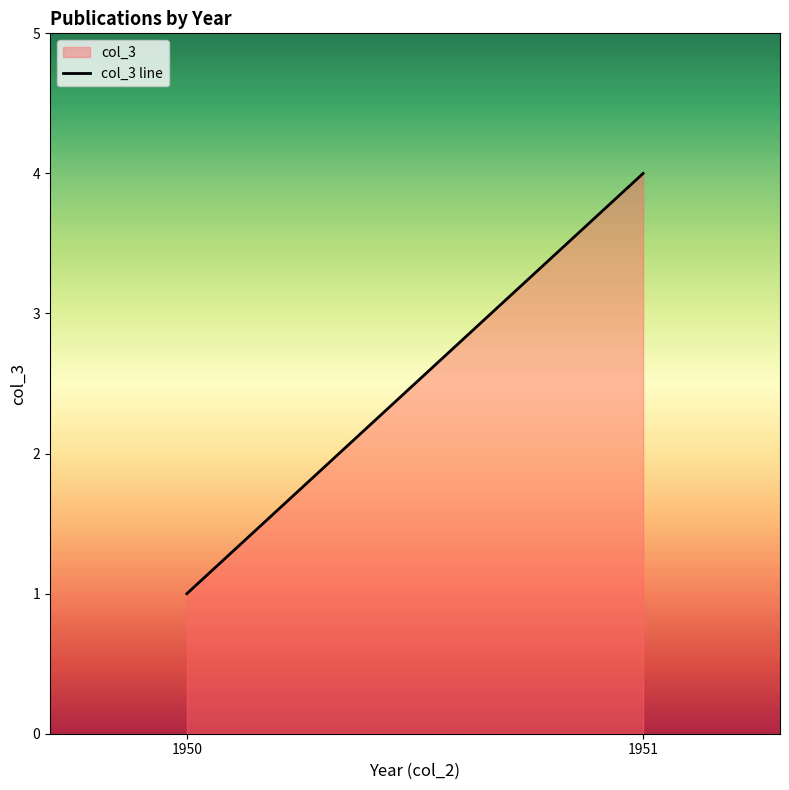

The value at 1951 is 4. True or false?

True